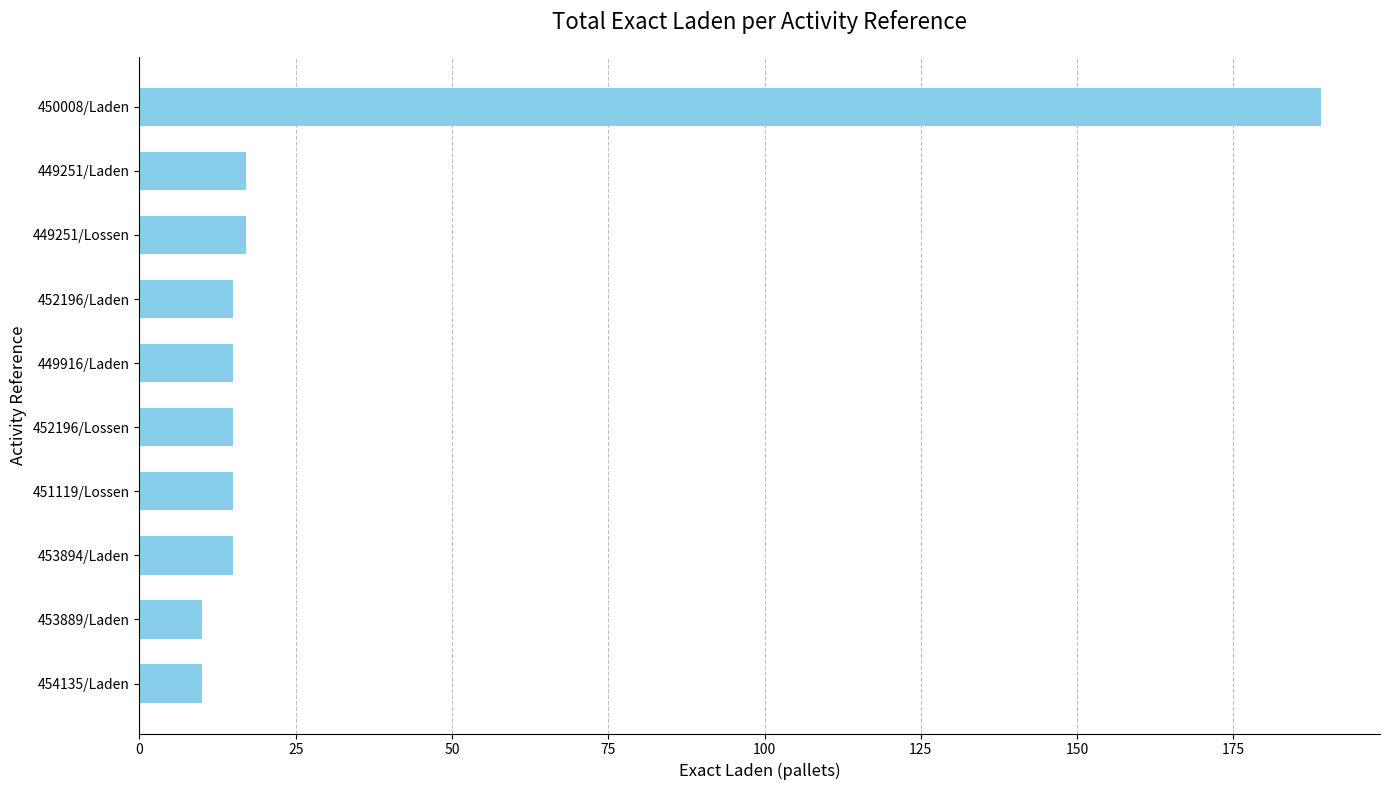

What is the average value?

32